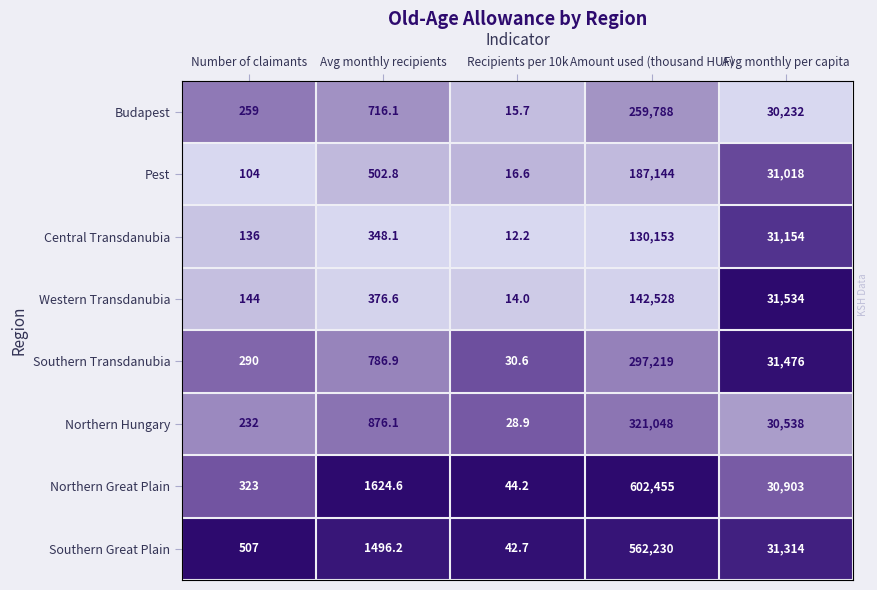

Which label corresponds to the smallest value in the chart?

Recipients per 10k